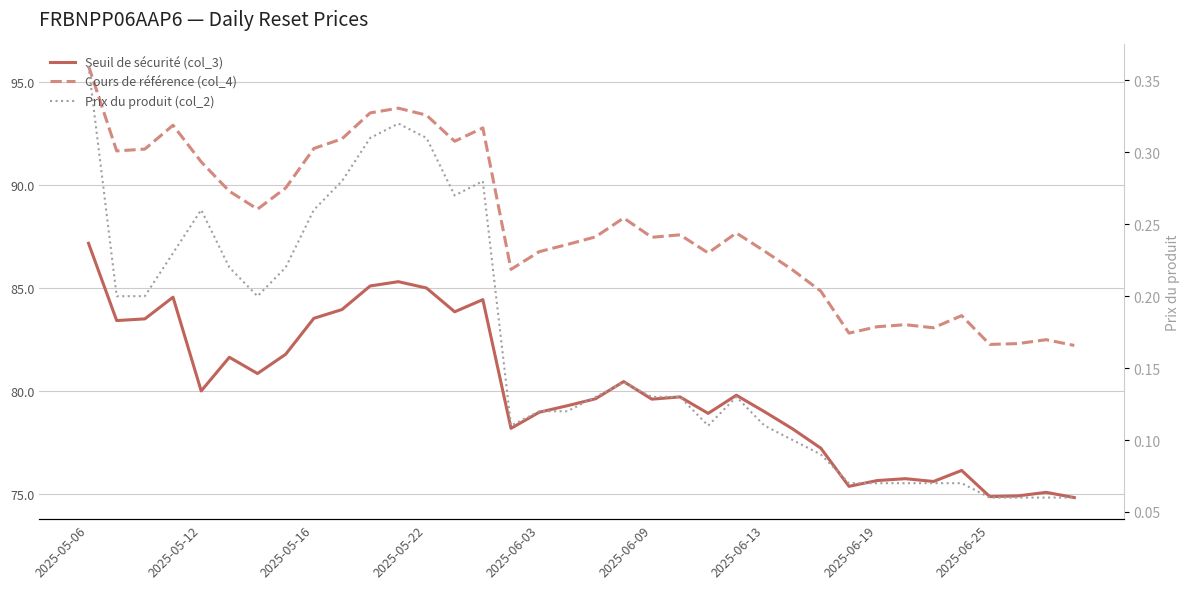

Count the number of data series in this chart.

3